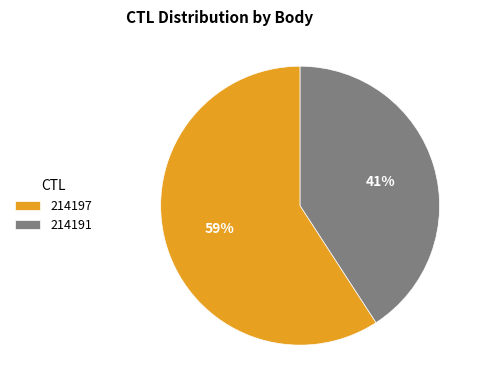

Approximately how many times larger is the value at 214191 compared to 214197?

0.7